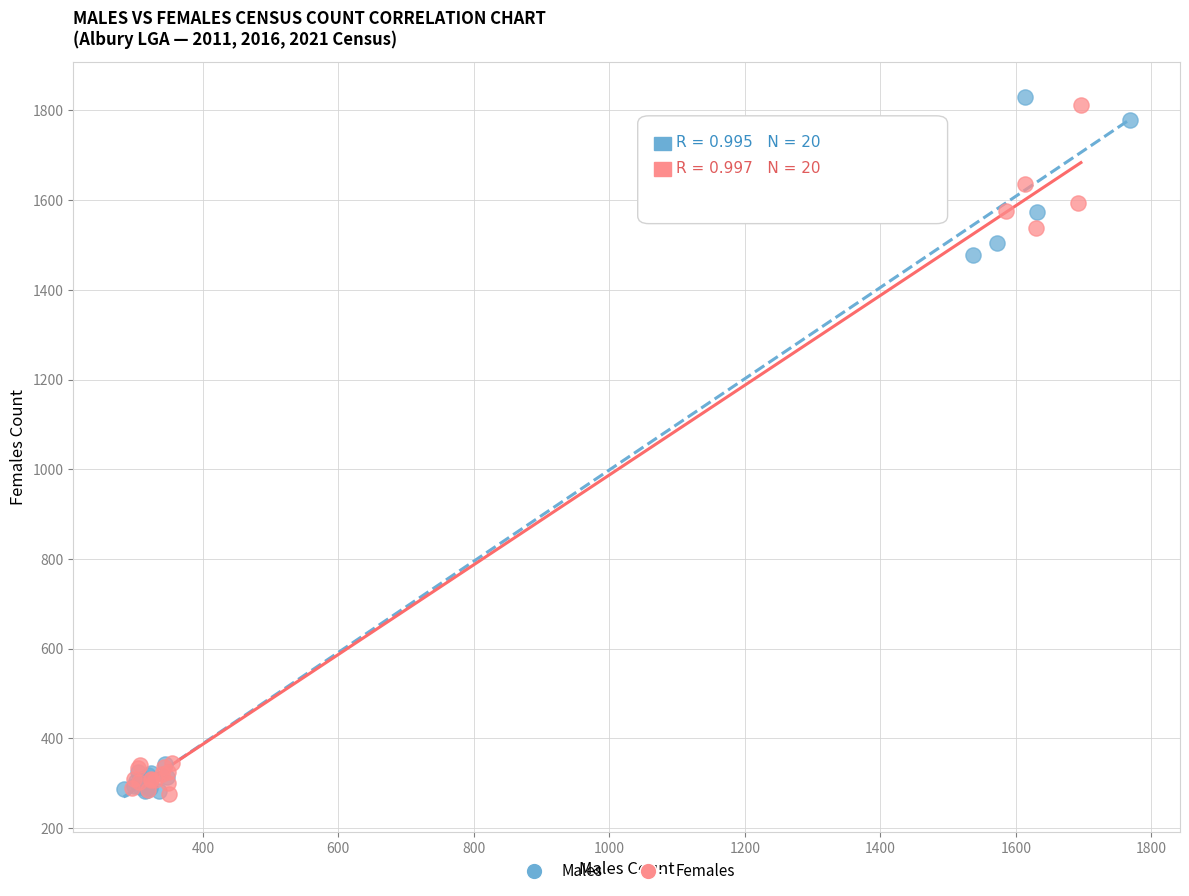

Which series has the widest spread of Y values?

Males